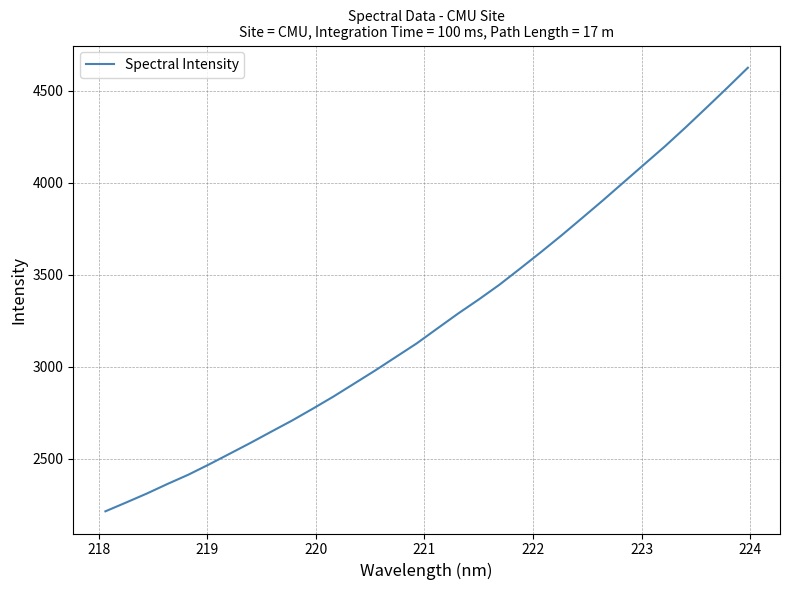

What is the difference between the maximum and minimum values?

2412.8